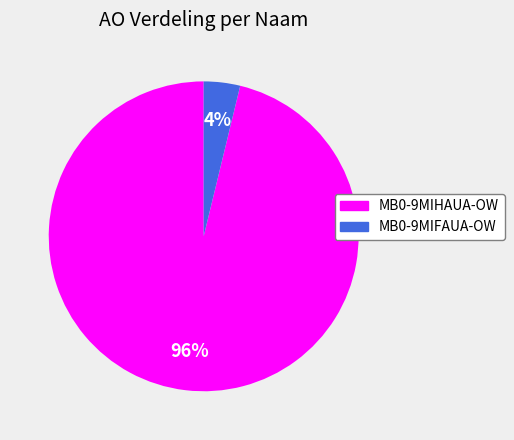

To the nearest percent, what is the average slice percentage?

50%